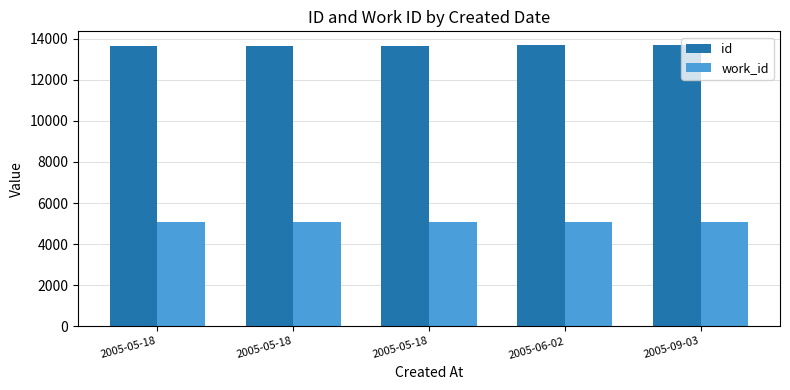

What is the sum of all id values?

68345